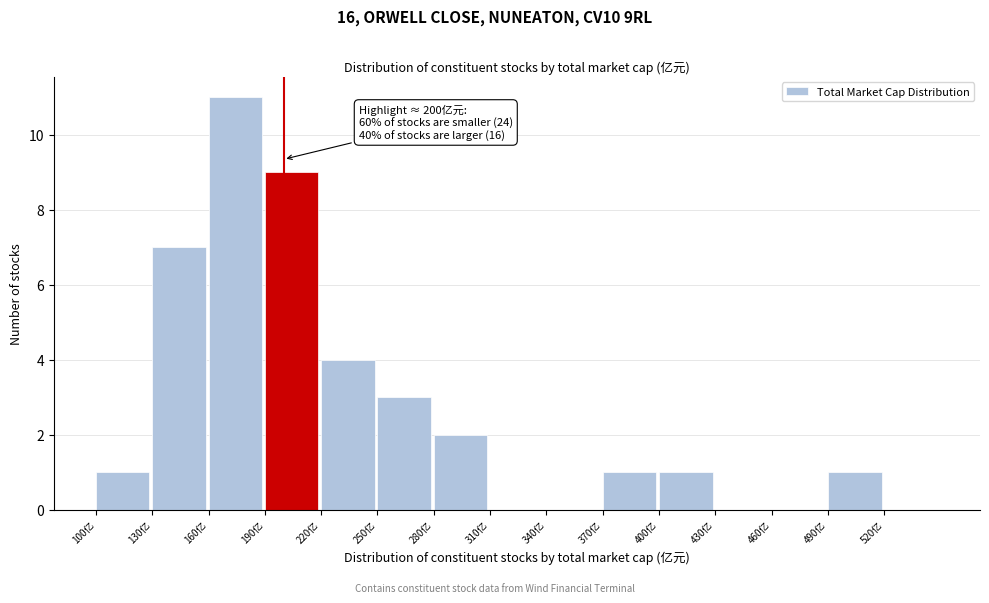

Which range on the x-axis has the tallest bar?

160 to 190